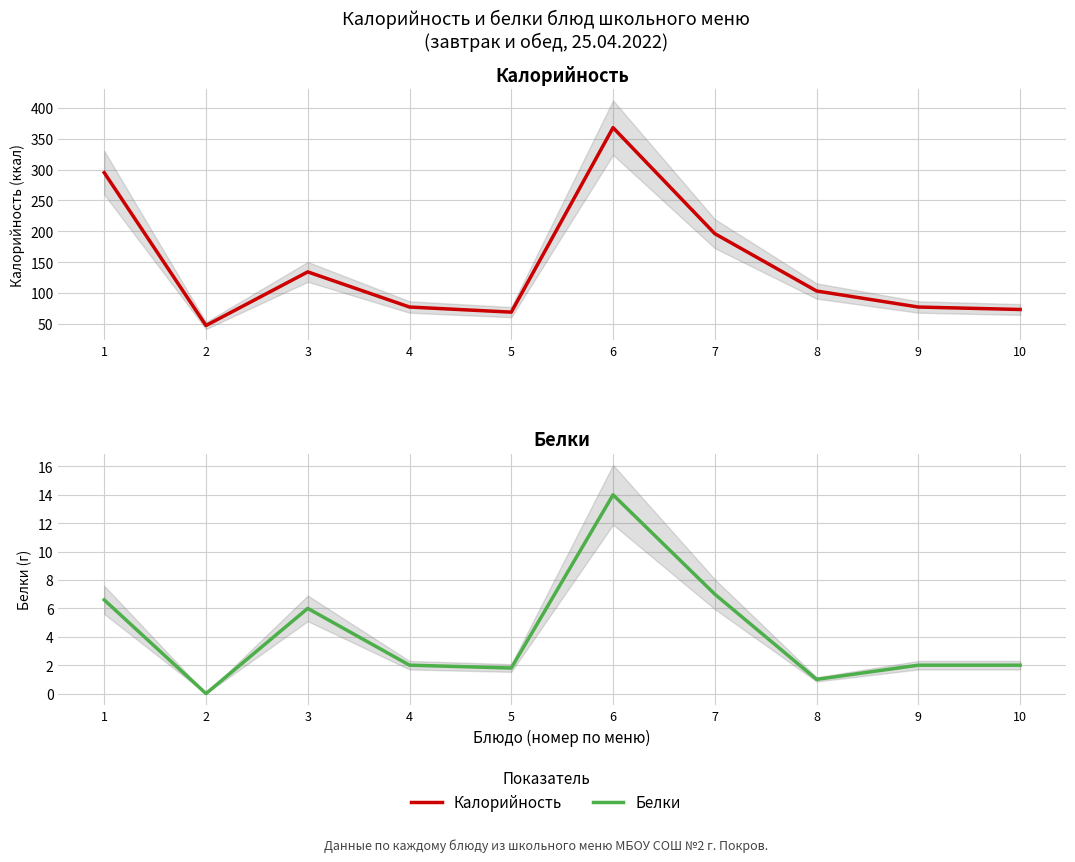

Which series has the largest total across all categories?

Калорийность